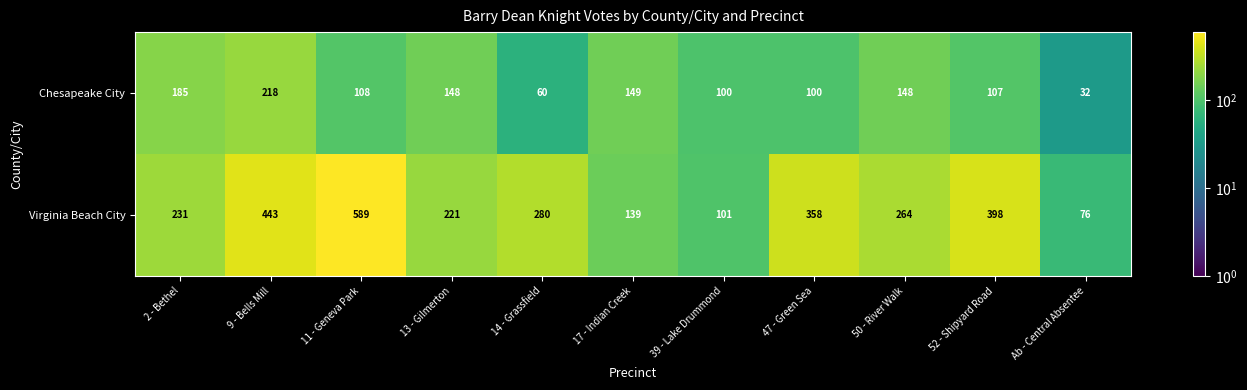

What is the sum of all Chesapeake City values?

1355